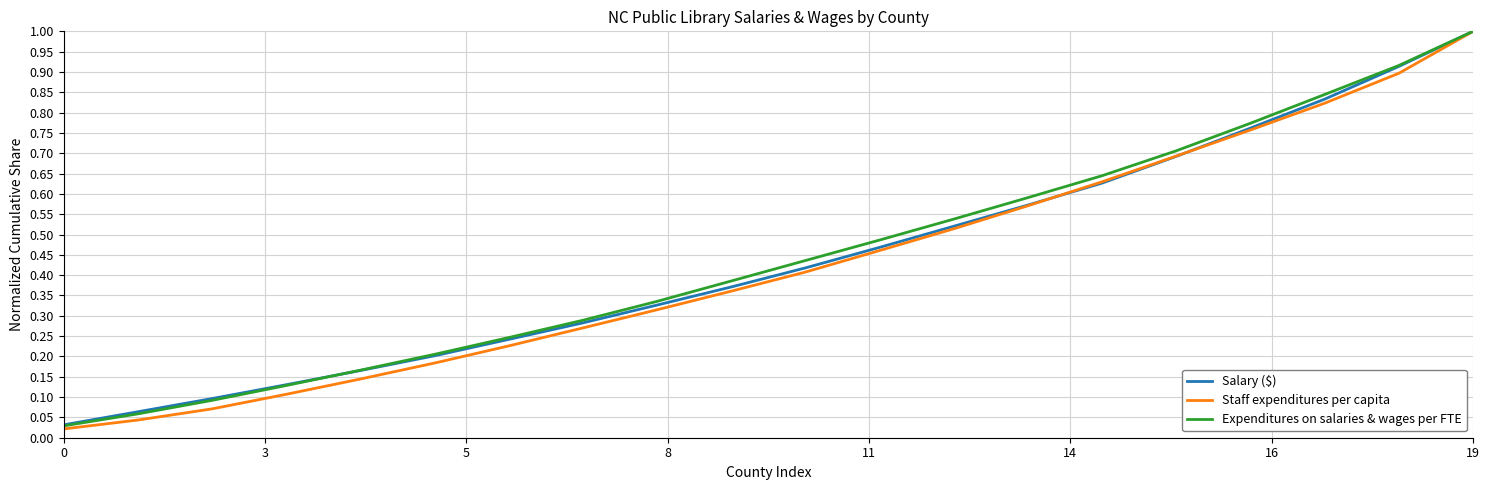

Which series has the largest range (max minus min)?

Staff expenditures per capita